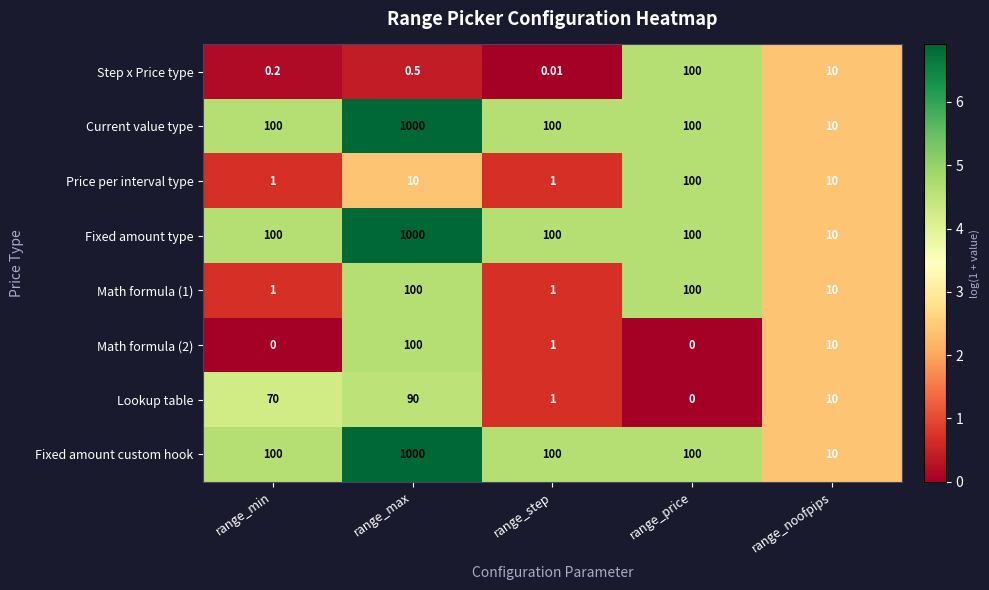

At which category is the sum across all series the highest?

range_max